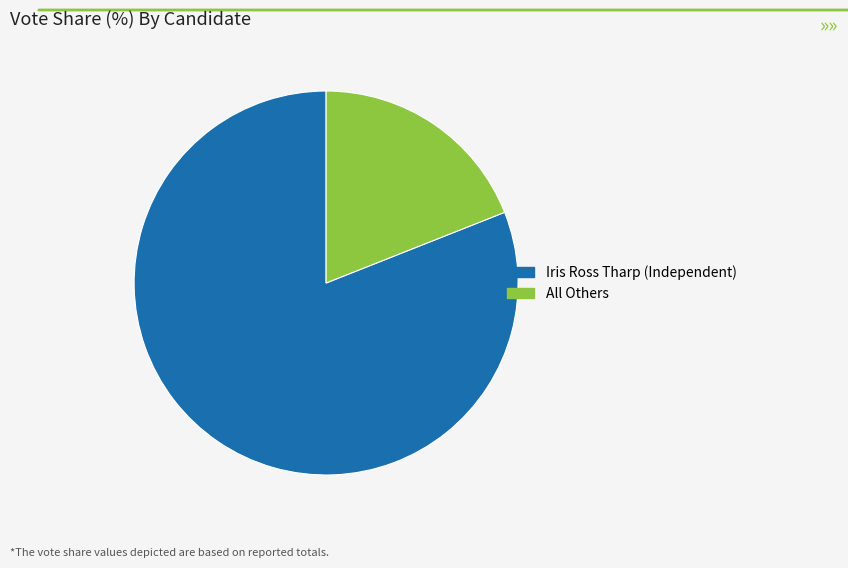

What is the largest slice in the pie chart?

Iris Ross Tharp (Independent)